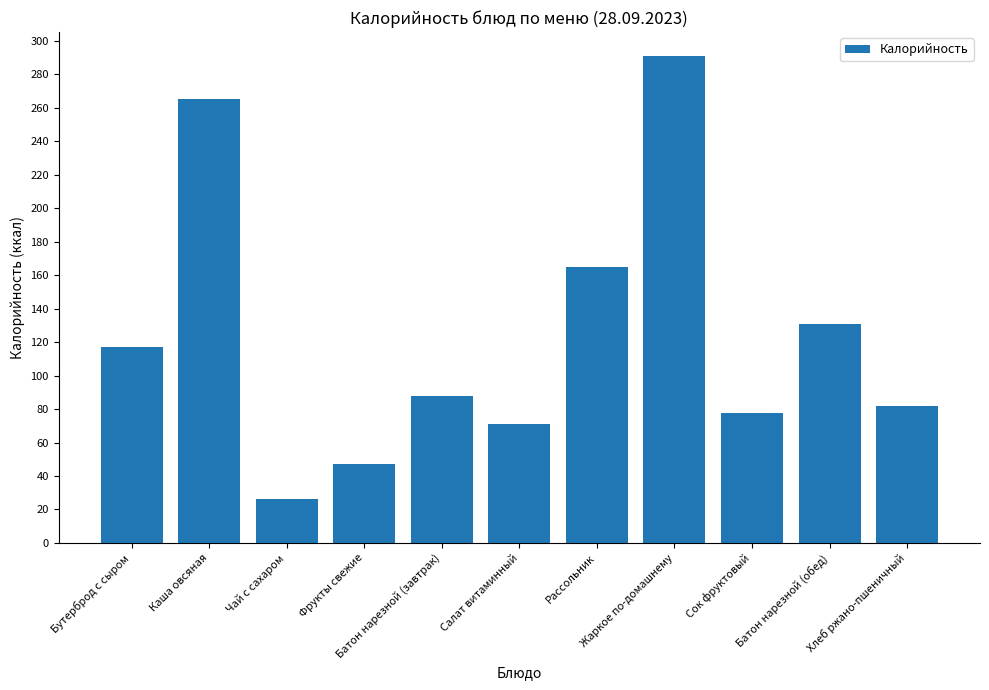

Reading right to left, what are all the values shown in this chart?

Хлеб ржано-пшеничный=81.6	Батон нарезной (обед)=131.0	Сок фруктовый=77.4	Жаркое по-домашнему=290.6	Рассольник=165.0	Салат витаминный=71.3	Батон нарезной (завтрак)=87.9	Фрукты свежие=47.0	Чай с сахаром=26.1	Каша овсяная=265.0	Бутерброд с сыром=117.0